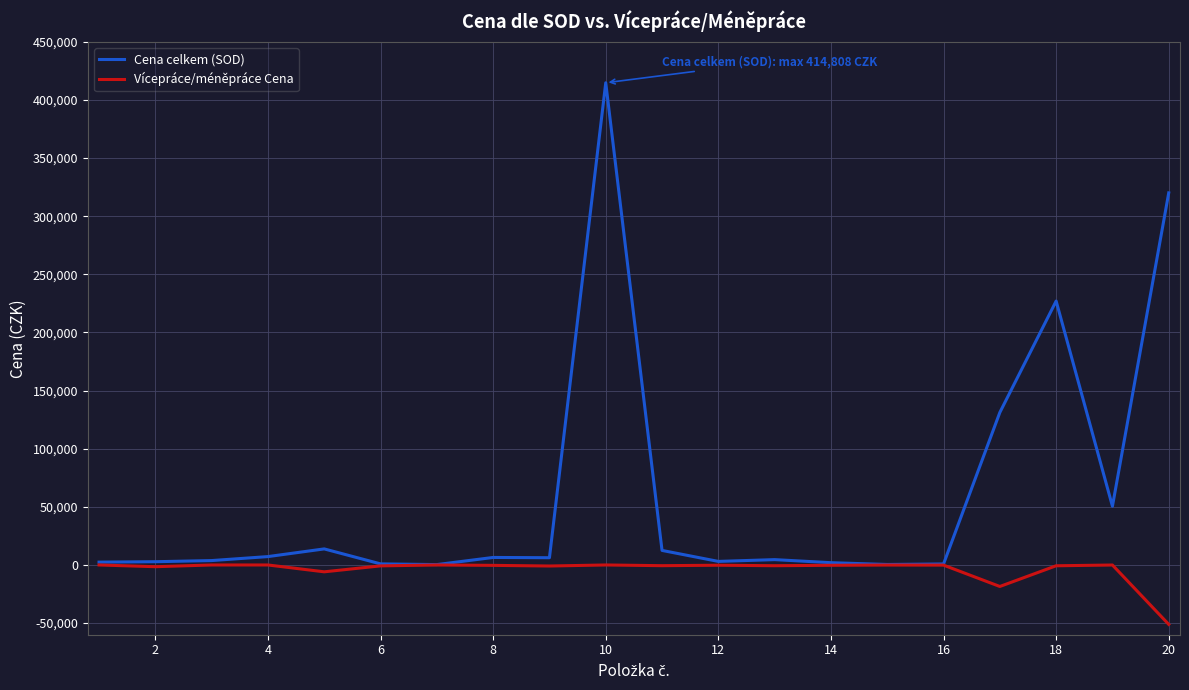

Rank the series by their average value, from highest to lowest.

Cena celkem (SOD), Vícepráce/méněpráce Cena